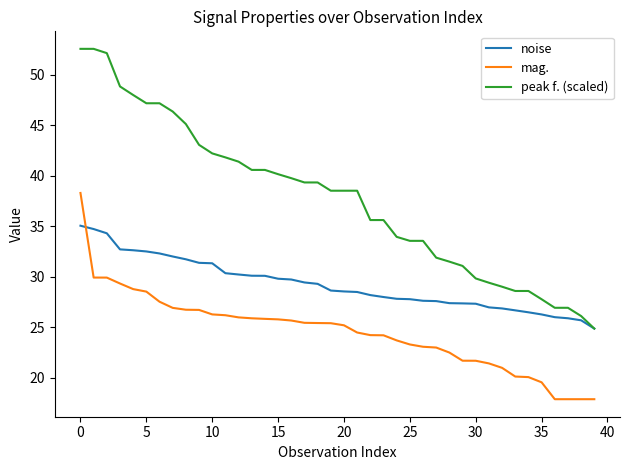

What is the smallest value displayed?

17.9